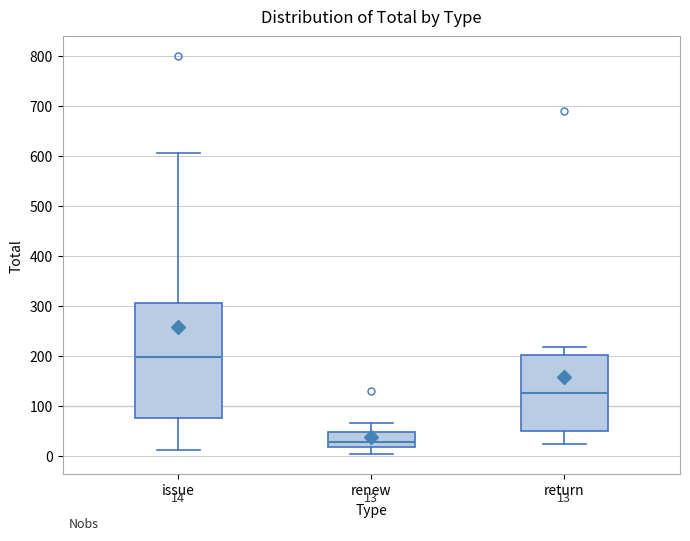

Which box is the tallest, from its lower edge to its upper edge?

issue